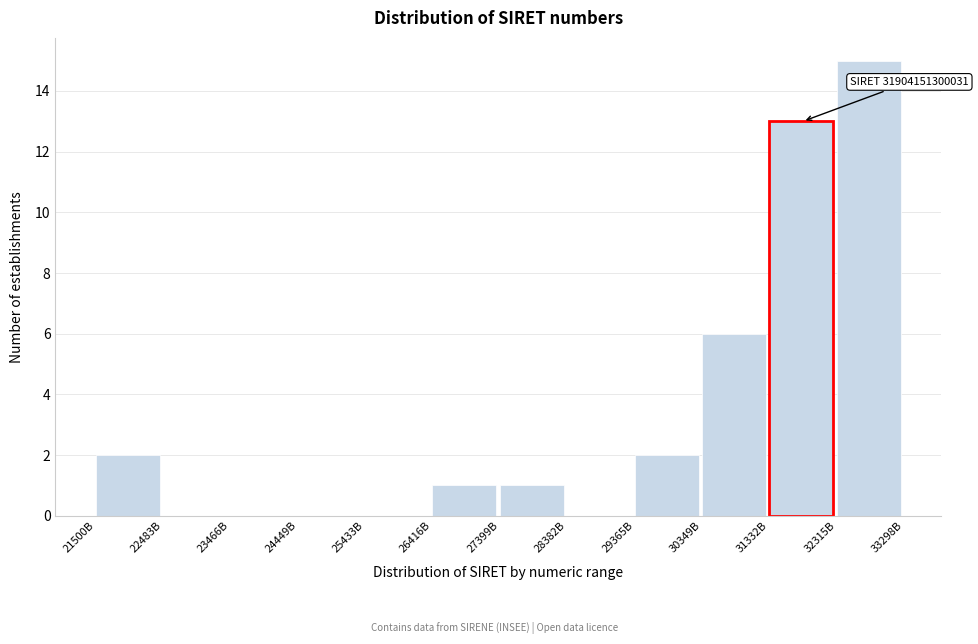

Reading right to left, list all the values displayed in this chart.

32315B=15	31332B=13	30349B=6	29365B=2	28382B=0	27399B=1	26416B=1	25433B=0	24449B=0	23466B=0	22483B=0	21500B=2